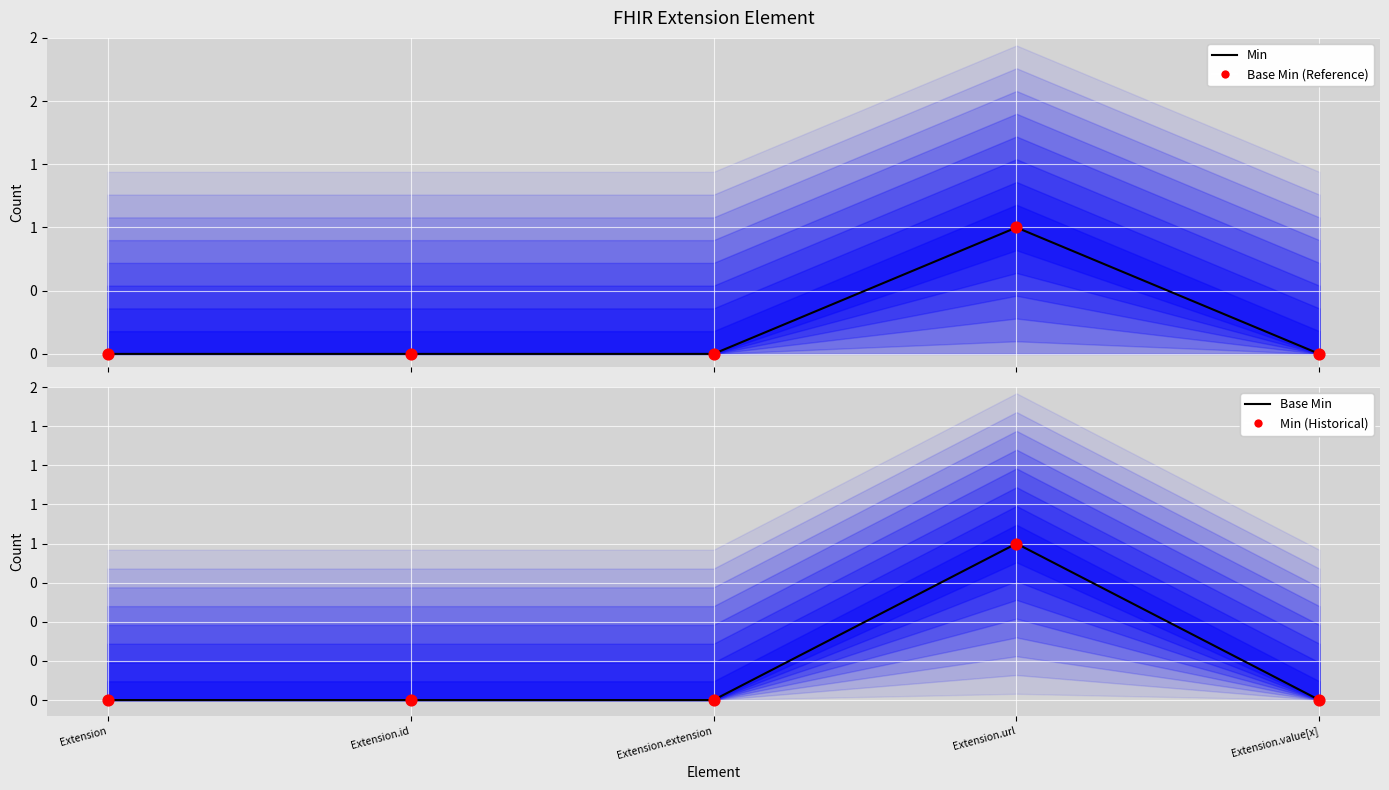

Which series reaches the minimum Y coordinate?

Min